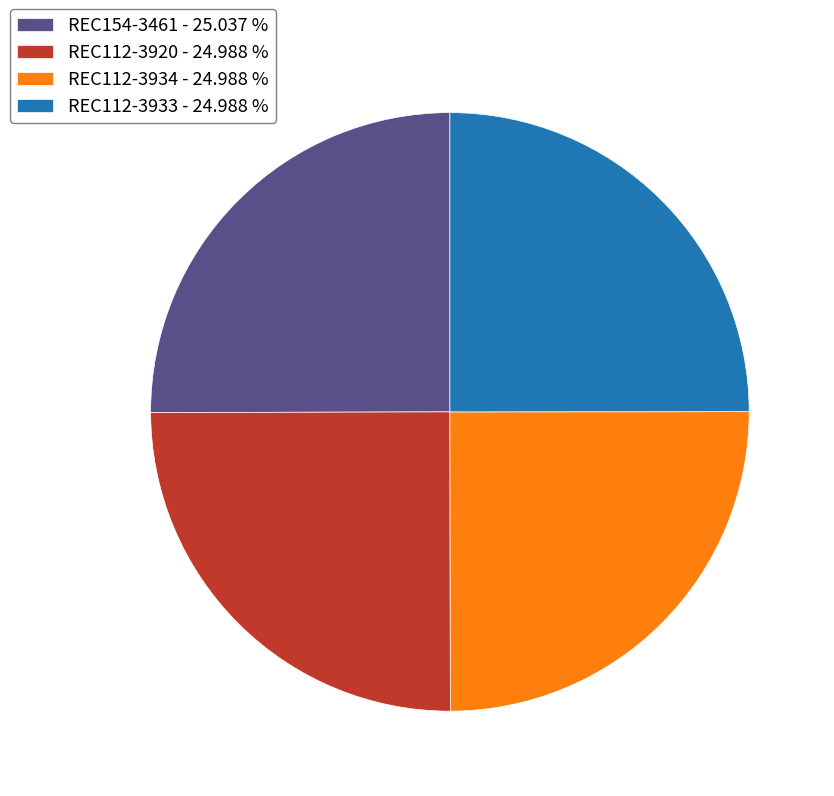

Approximately how many times larger is the value at REC154-3461 - 25.037 % compared to REC112-3933 - 24.988 %?

1.0